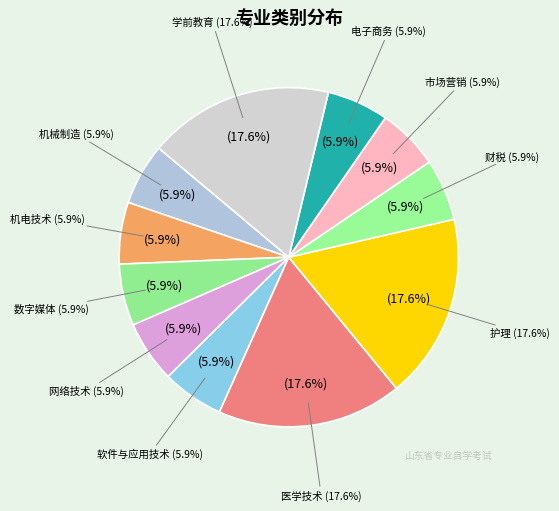

What percentage is the 软件与应用技术 slice, to the nearest percent?

6%